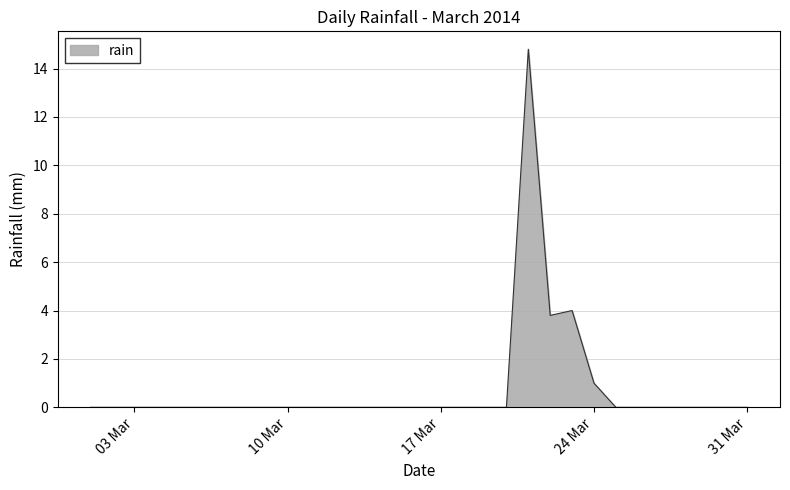

True or false: the data has more than 0 interior local peaks.

True